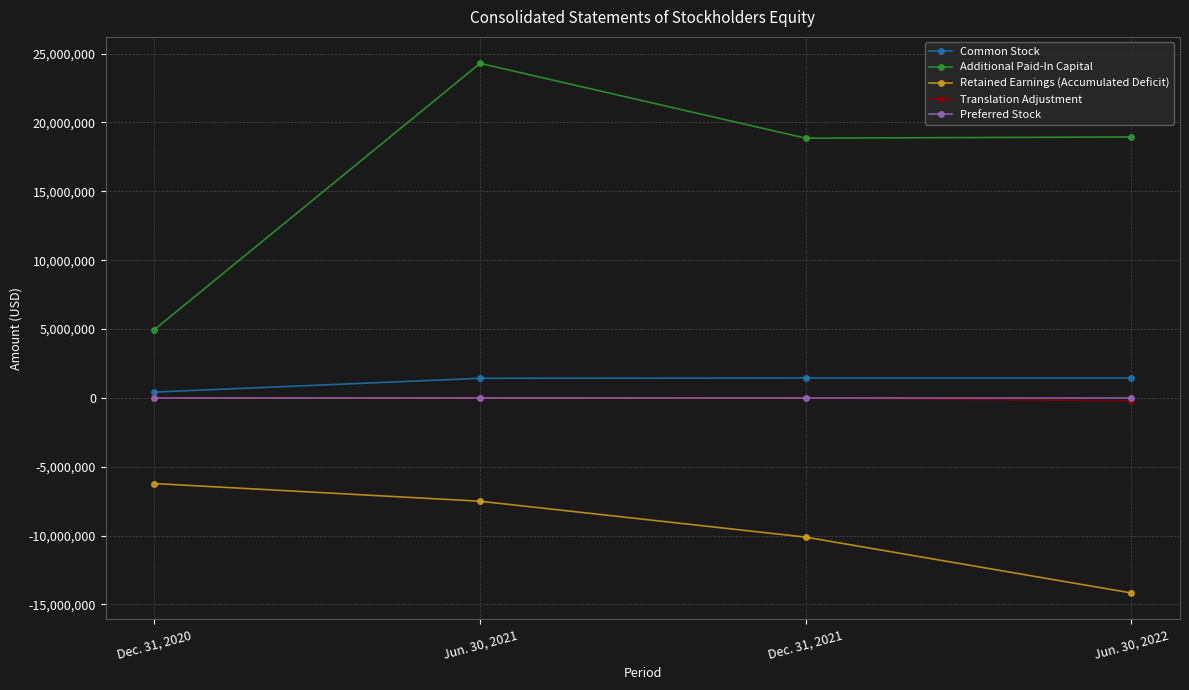

True or false: Retained Earnings (Accumulated Deficit) and Preferred Stock cross at least once.

False